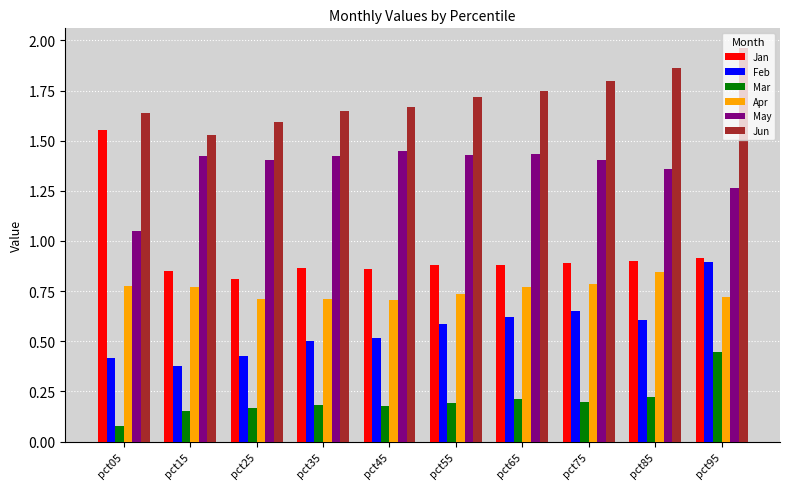

Which label corresponds to the smallest value in the chart?

pct05